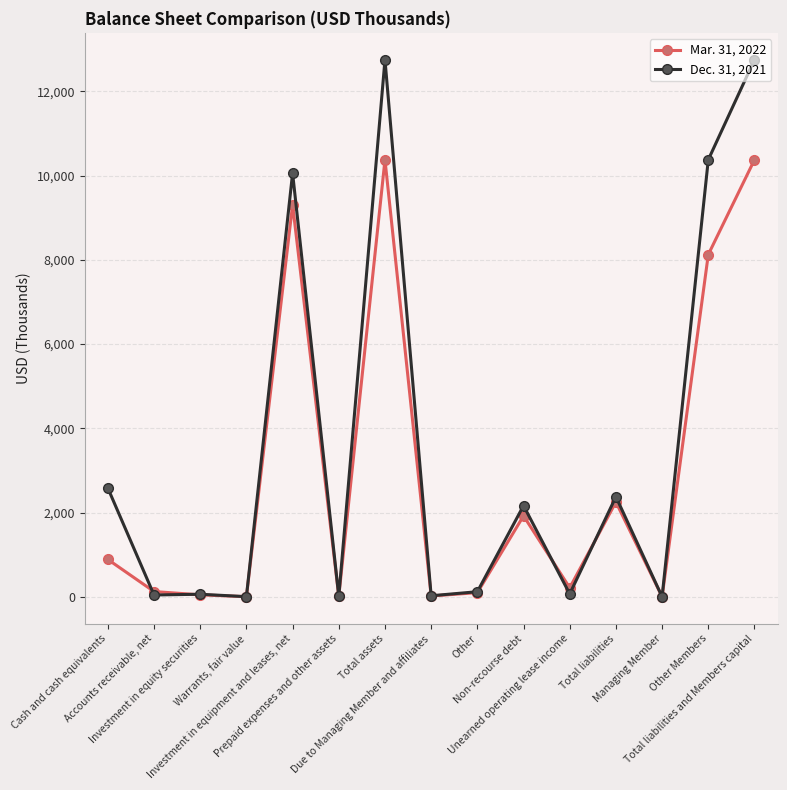

Which series has the widest spread of values?

Dec. 31, 2021